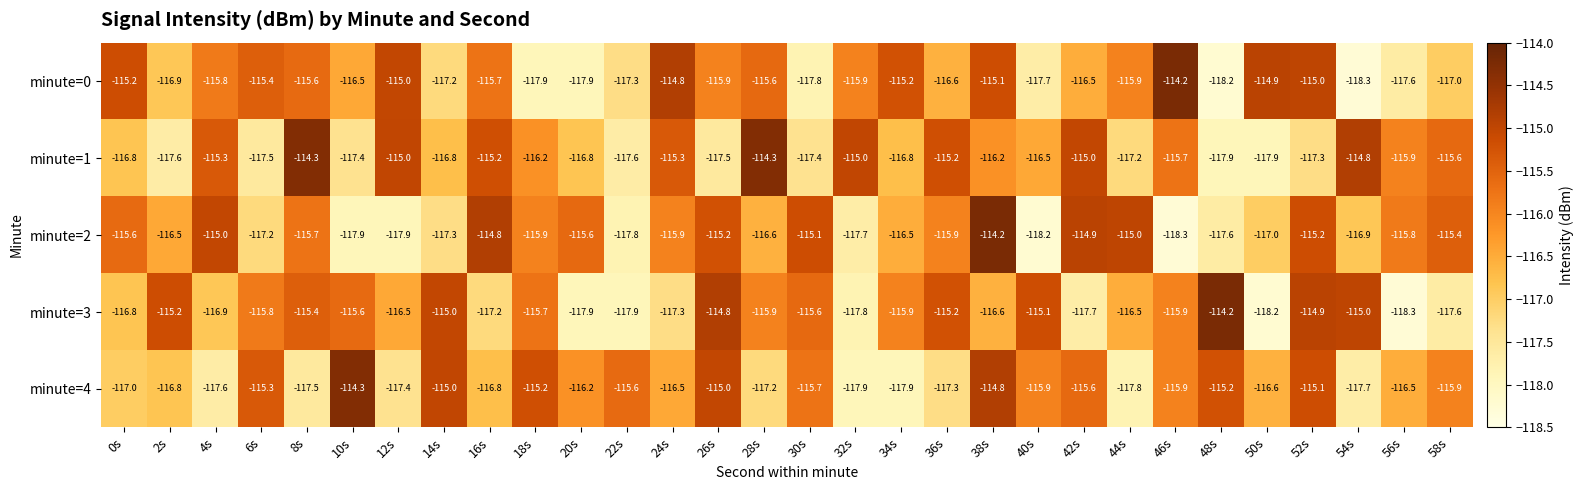

Count the number of data series in this chart.

5